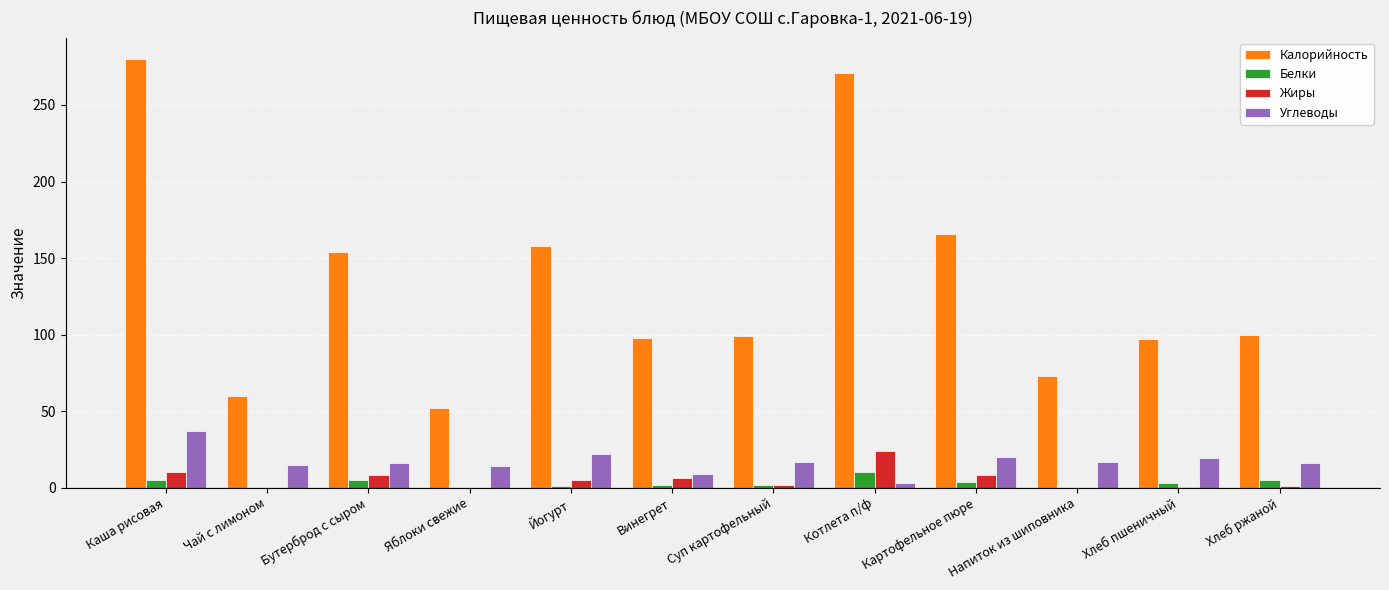

What is the maximum value for Жиры?

24.0